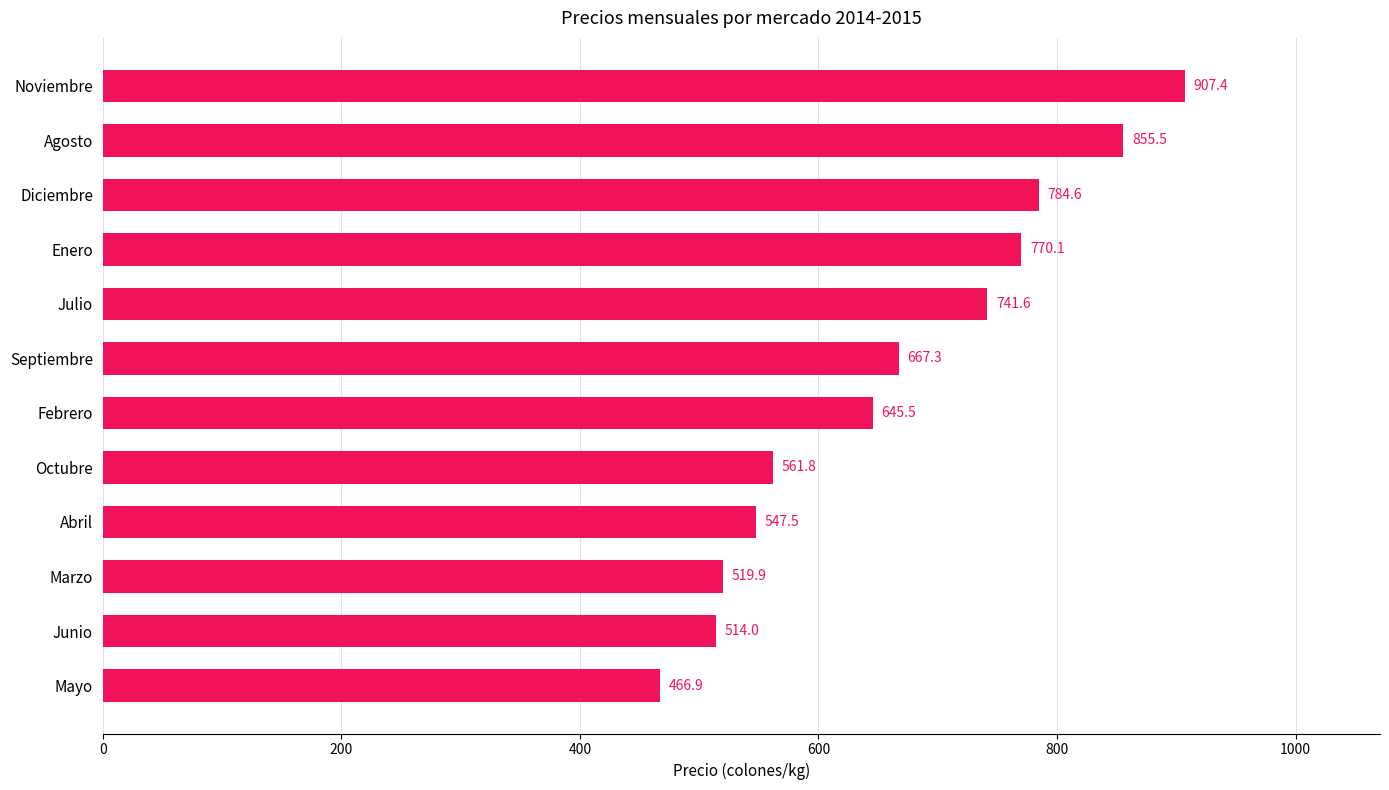

Where is the data nearest to the value 687?

Septiembre